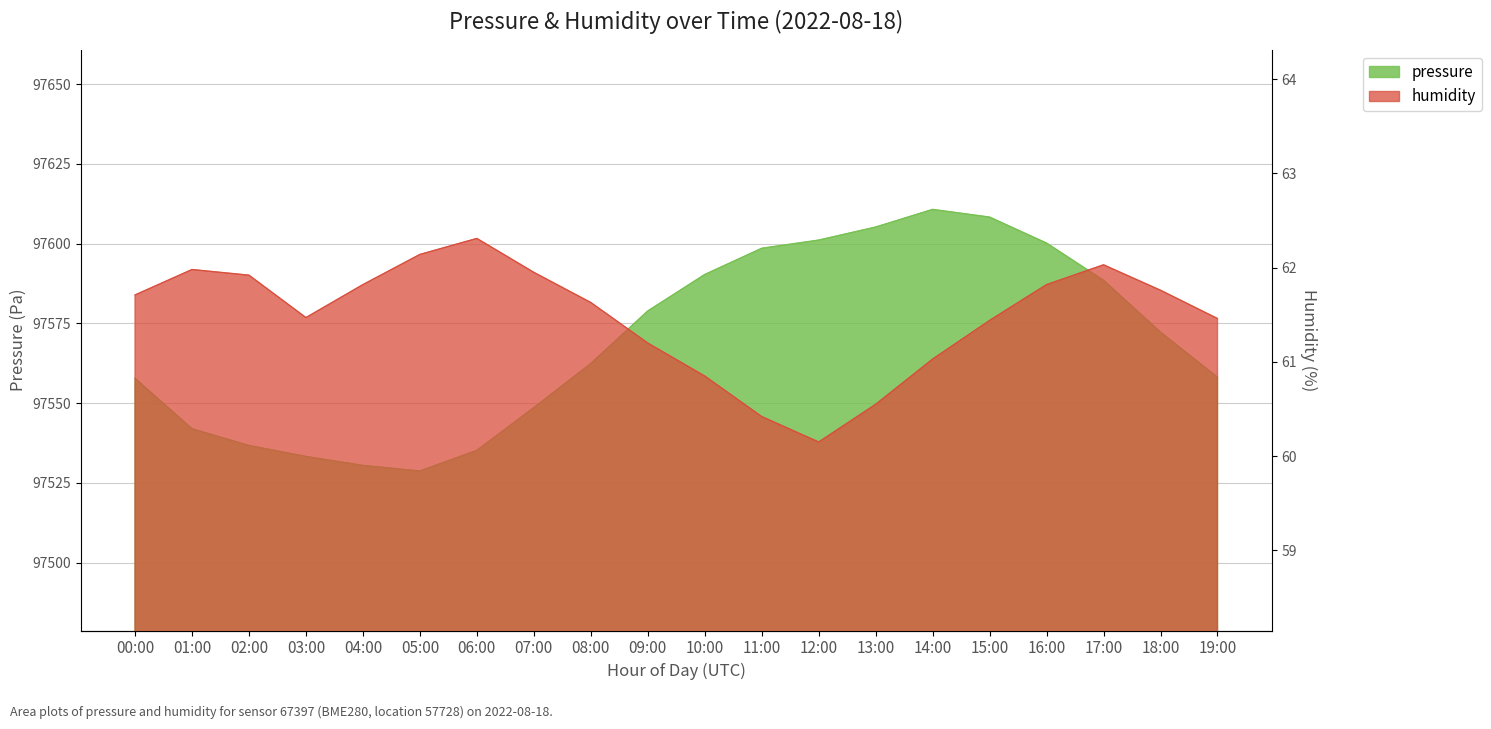

Reading left to right, list all the values displayed in this chart.

pressure: 97557.8	97542.0	97536.8	97533.3	97530.5	97528.8	97535.2	97548.6	97562.4	97578.9	97590.3	97598.6	97601.1	97605.2	97610.8	97608.3	97600.2	97588.5	97572.3	97558.1
humidity: 61.7	62.0	61.9	61.5	61.8	62.1	62.3	62.0	61.6	61.2	60.9	60.4	60.1	60.5	61.0	61.4	61.8	62.0	61.8	61.5